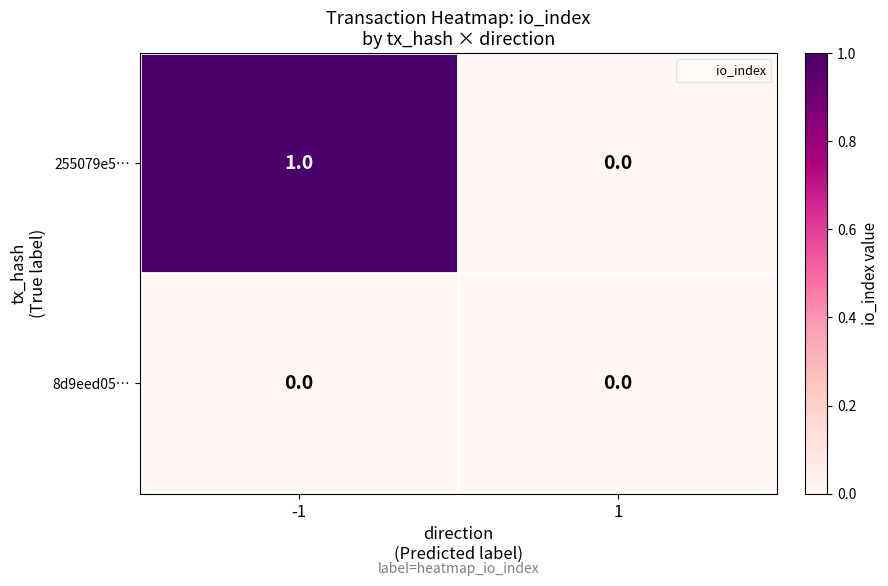

Between -1 and 1, which series saw the biggest shift?

255079e5…